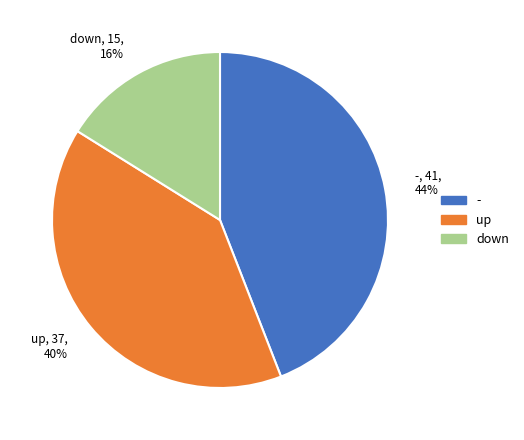

How many segments does this pie chart have?

3